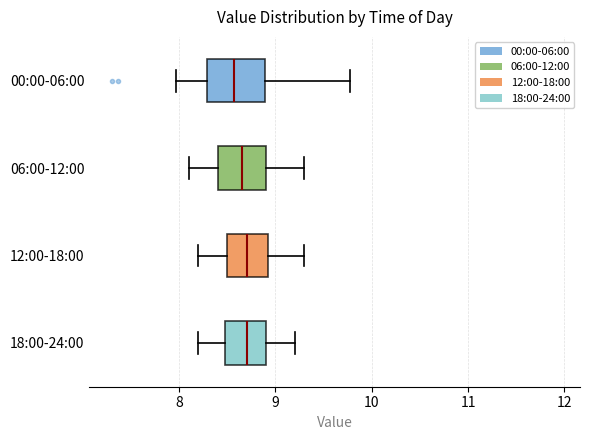

Reading bottom to top, read every box against the x-axis: the position of its median line, the range the box covers, and the ends of its whiskers. The values are not printed on the chart, so give them approximately, as read against the axis.

18:00-24:00: median 8.7, box 8.5 to 8.9, whiskers 8.2 to 9.2
12:00-18:00: median 8.7, box 8.5 to 8.9, whiskers 8.2 to 9.3
06:00-12:00: median 8.7, box 8.4 to 8.9, whiskers 8.1 to 9.3
00:00-06:00: median 8.6, box 8.3 to 8.9, whiskers 8.0 to 9.8